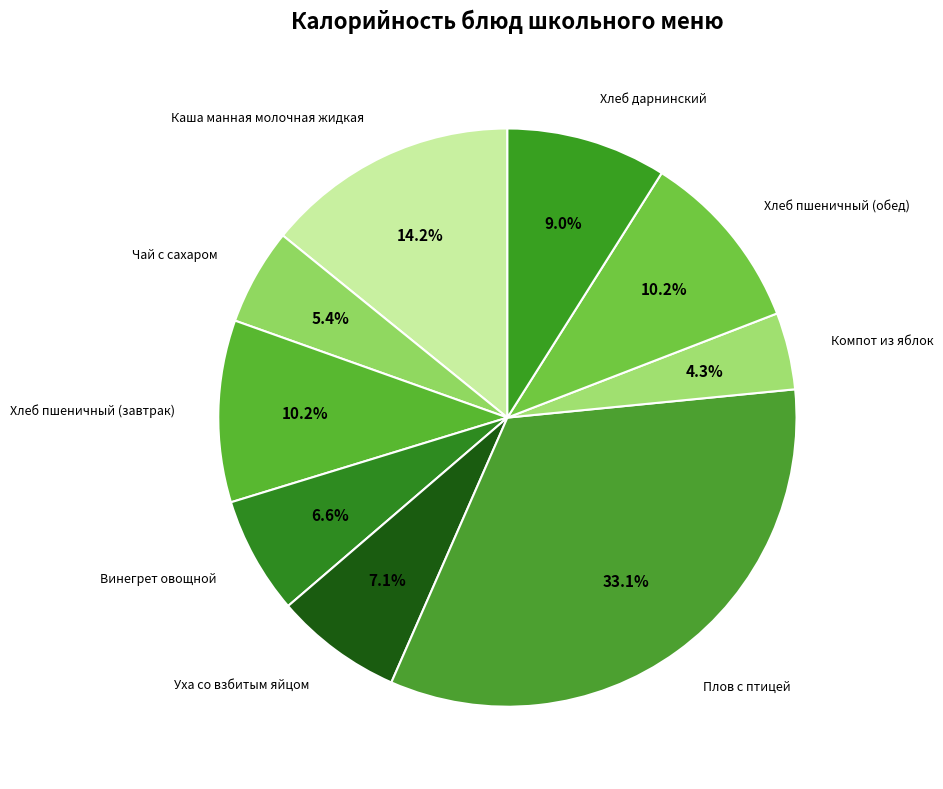

Count the number of slices in the pie.

9